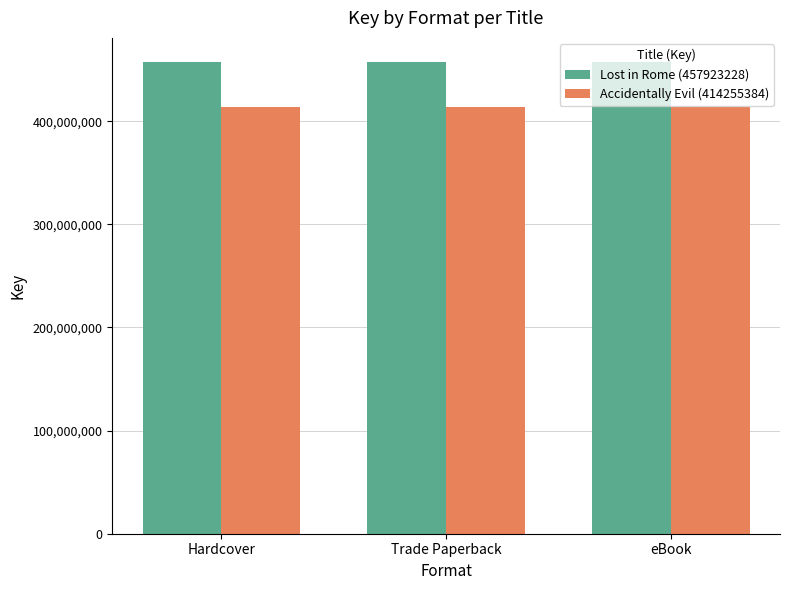

Which series has the largest total across all categories?

Lost in Rome (457923228)